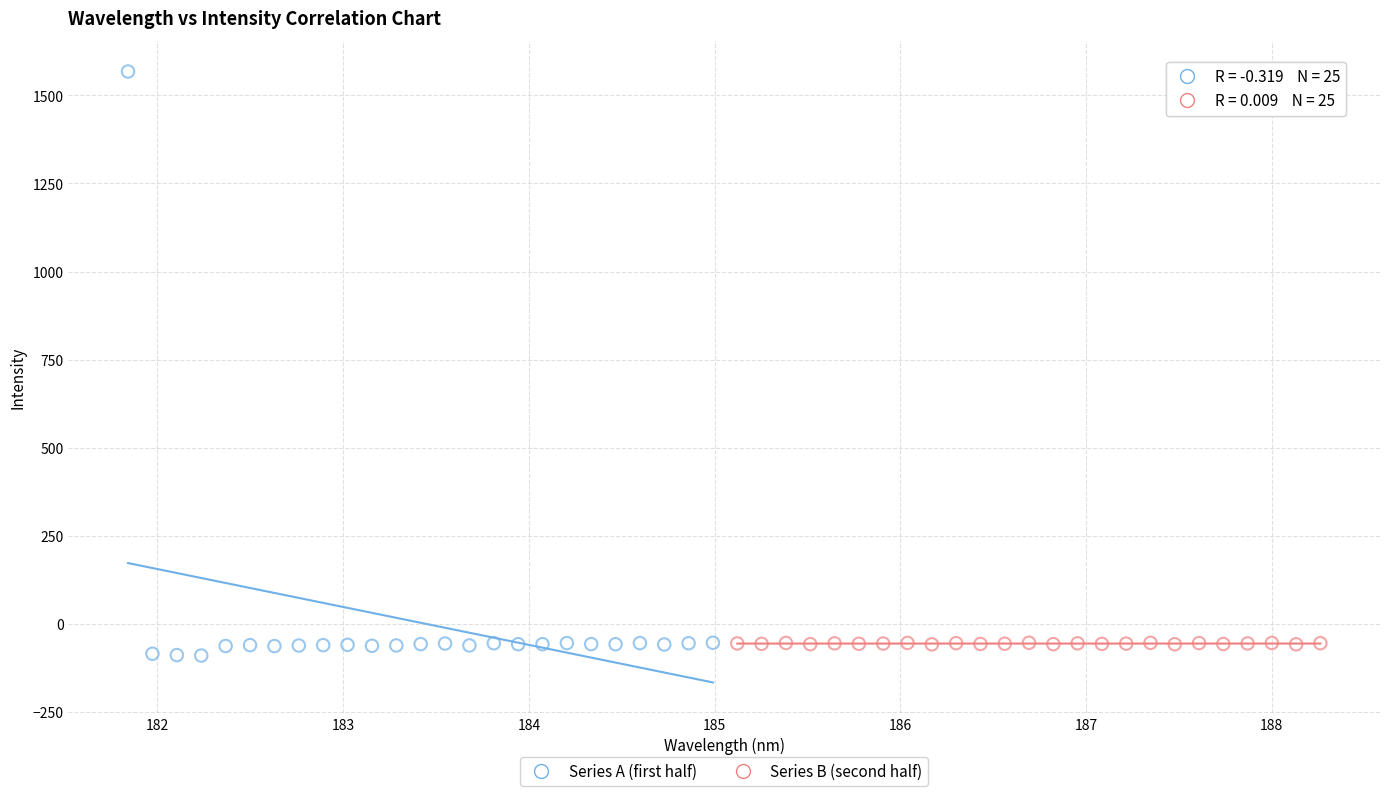

Which series has the largest Y range (max minus min)?

Series A (first half)